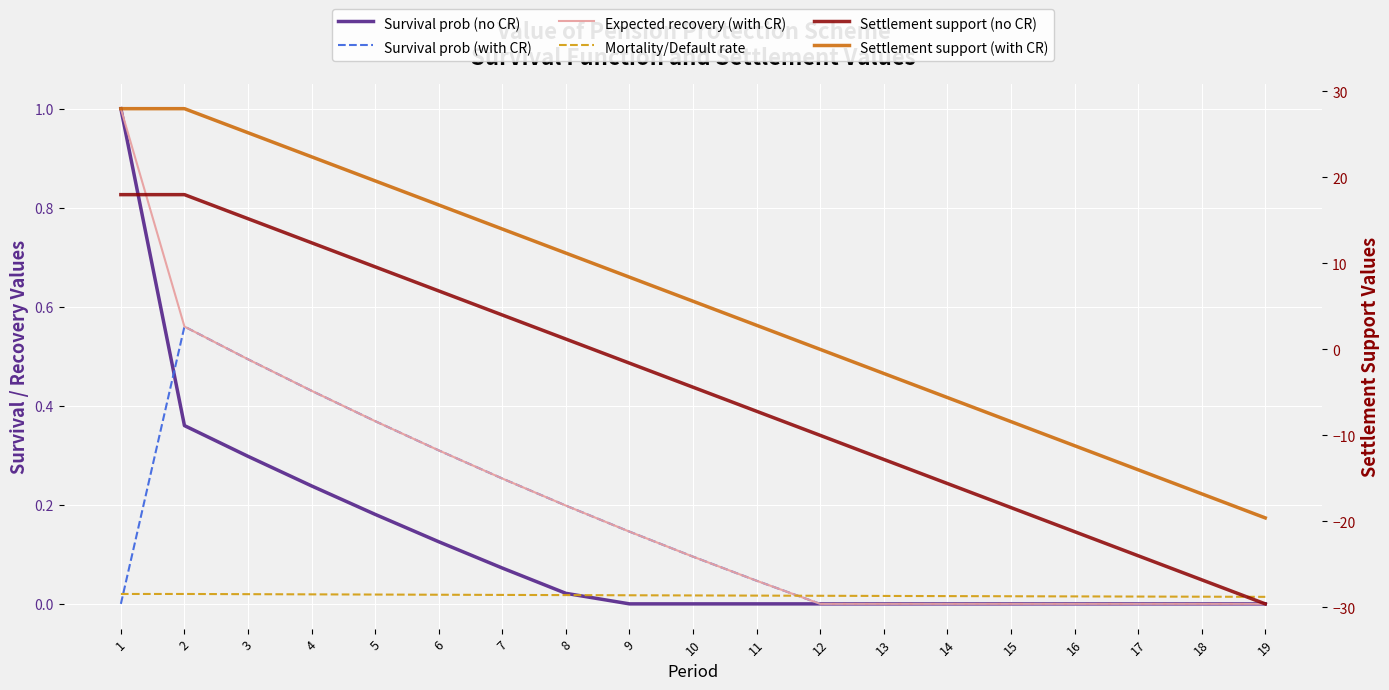

How many values in Expected recovery (with CR) are above zero?

11